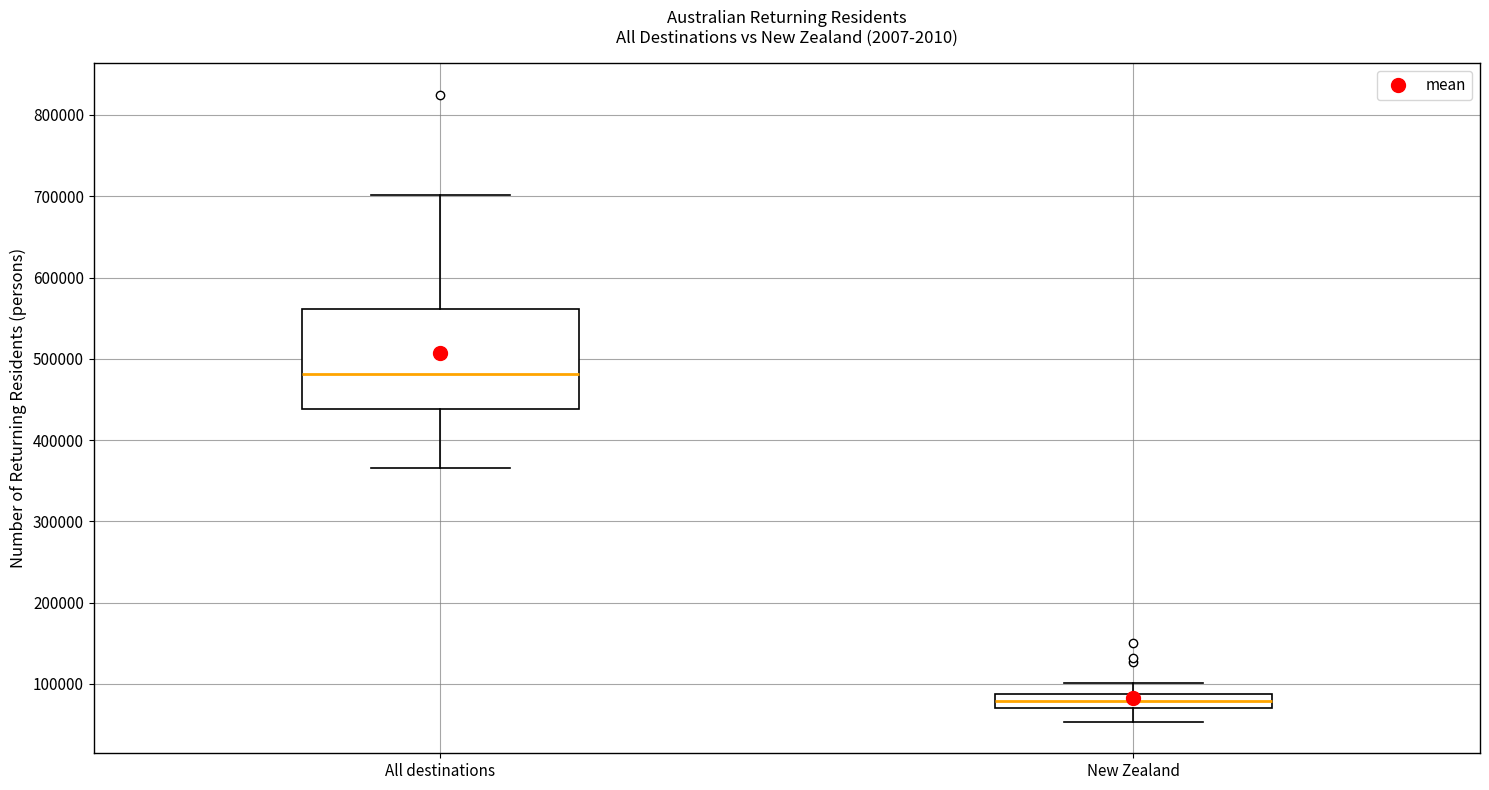

Reading left to right, transcribe this box plot: for each box, give where its median line is, the range the box spans, and where its two whiskers end, as read against the y-axis. The values are not printed on the chart, so give them approximately, as read against the axis.

All destinations: median 480000, box 440000 to 560000, whiskers 370000 to 700000
New Zealand: median 80000, box 70000 to 90000, whiskers 50000 to 100000